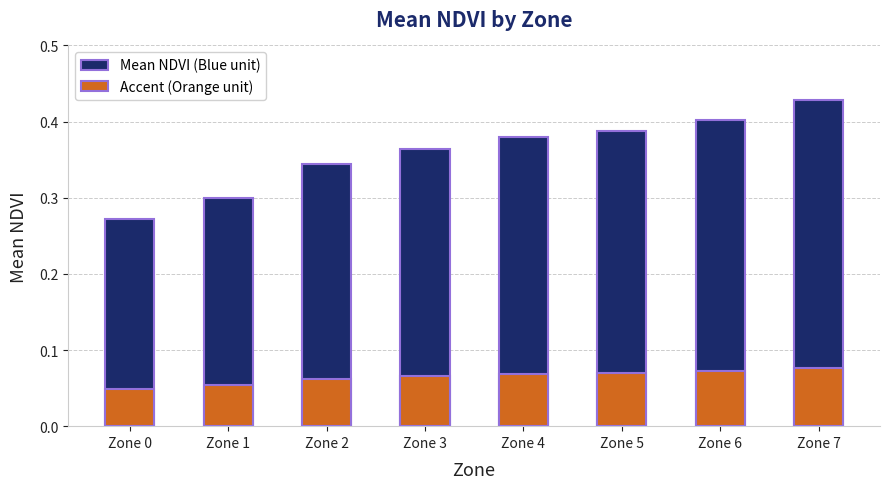

Rank the categories by value from highest to lowest.

Zone 7, Zone 6, Zone 5, Zone 4, Zone 3, Zone 2, Zone 1, Zone 0